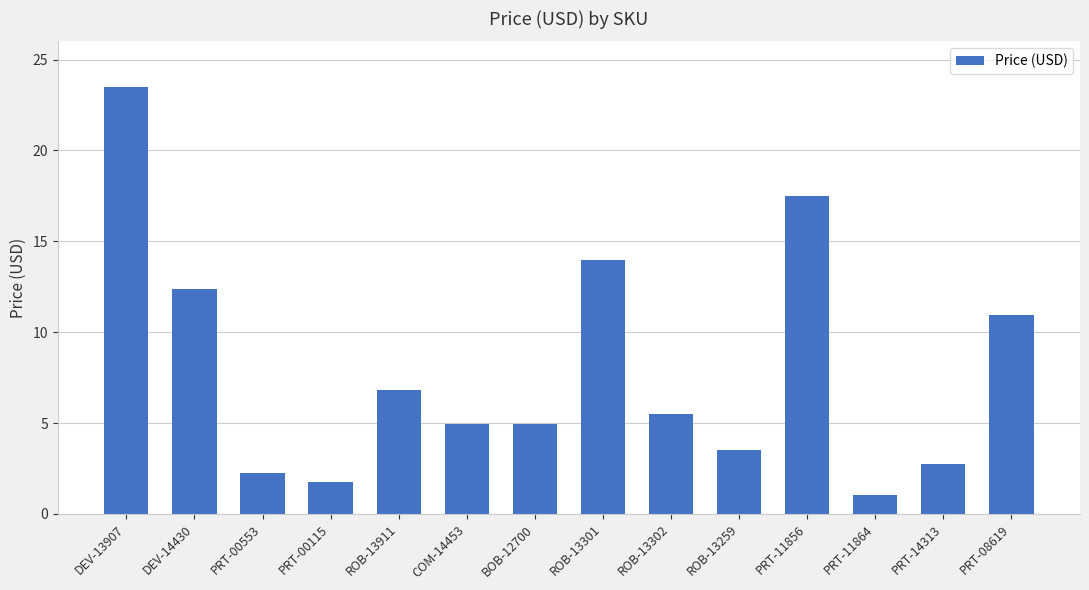

Is it true that the value at ROB-13259 is 3.5?

True